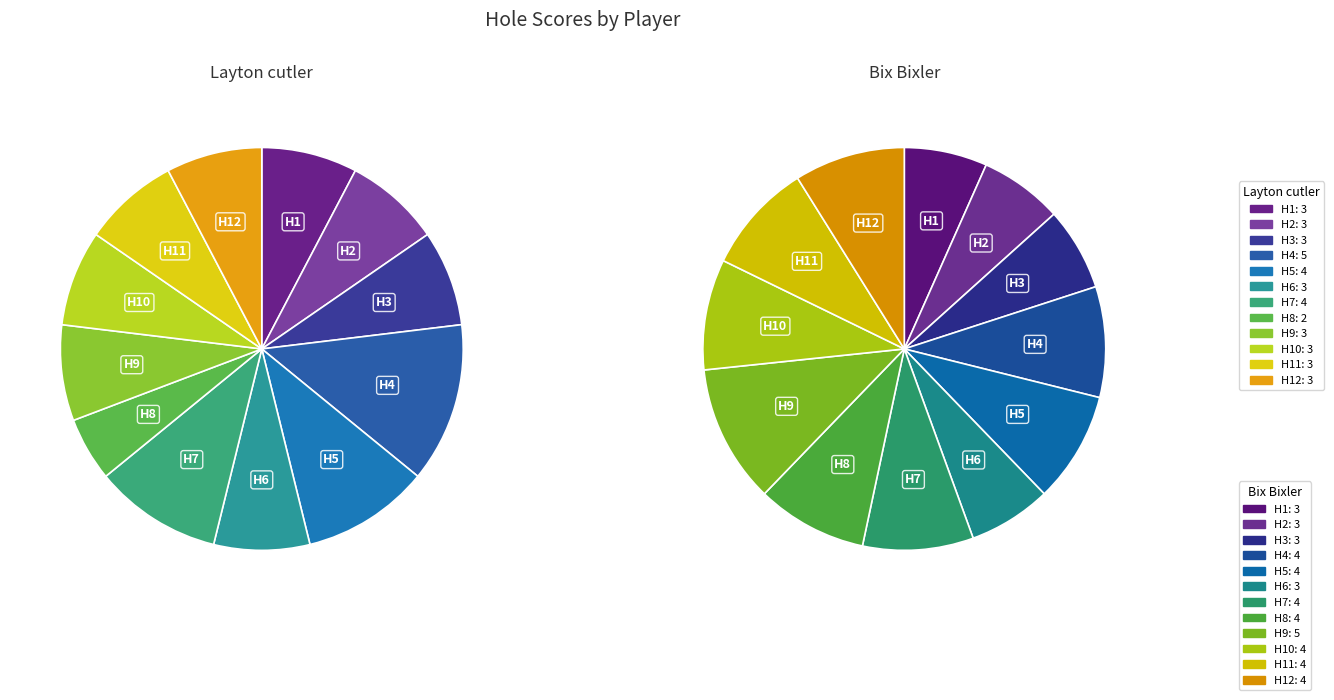

To the nearest percent, what percentage of the pie is hole_1?

8%